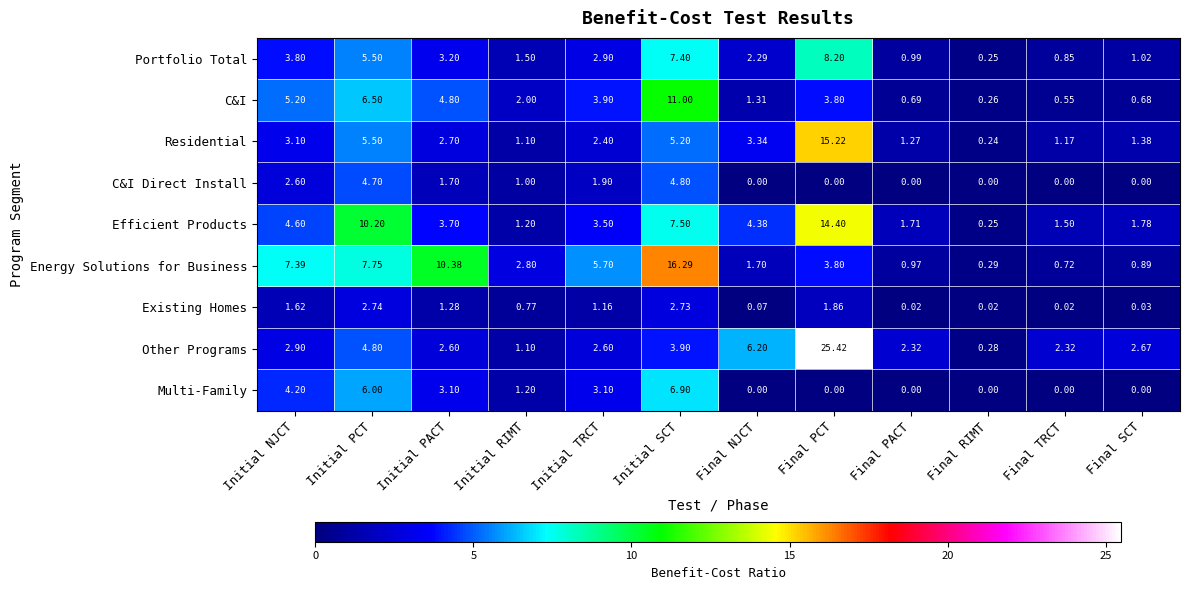

Which series has the widest spread of values?

Other Programs